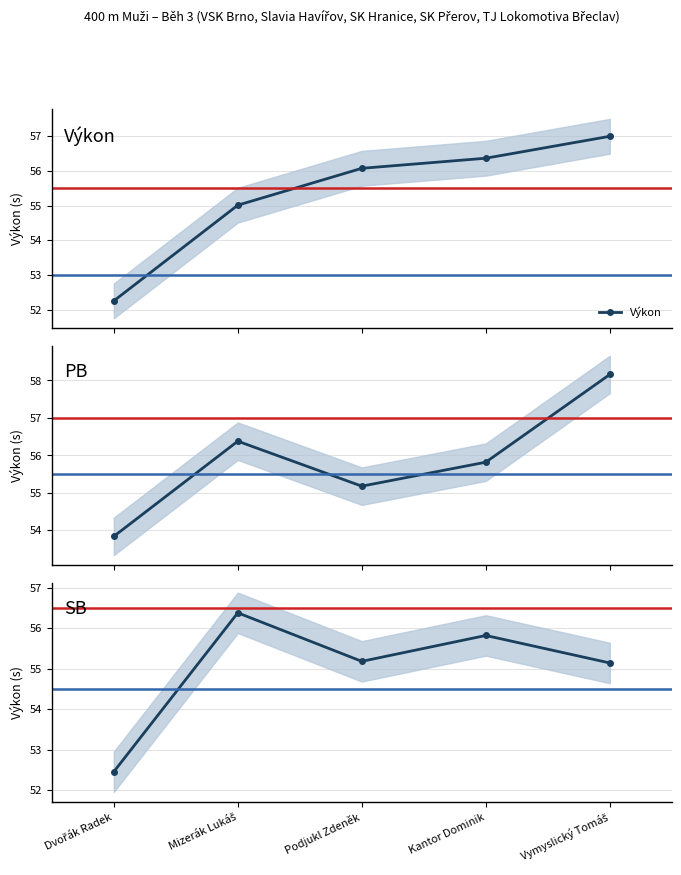

Which series has the largest total across all categories?

PB